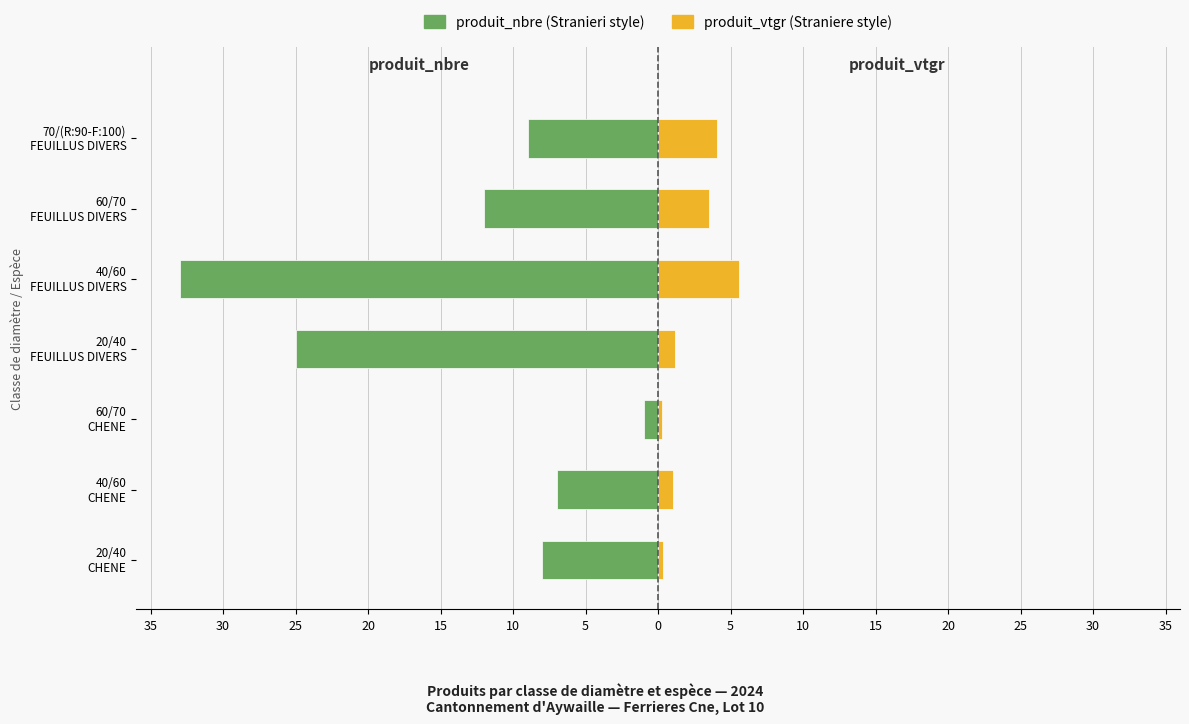

Which series changed the most between 40/60 CHENE and 40/60 FEUILLUS DIVERS?

produit_nbre